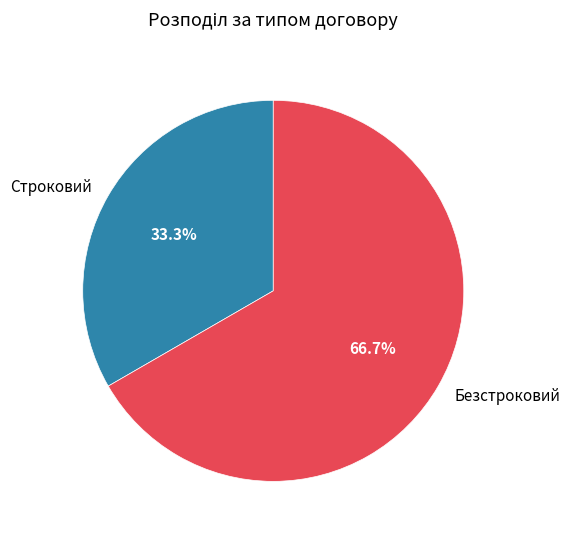

Approximately how many times larger is the value at Безстроковий compared to Строковий?

2.0